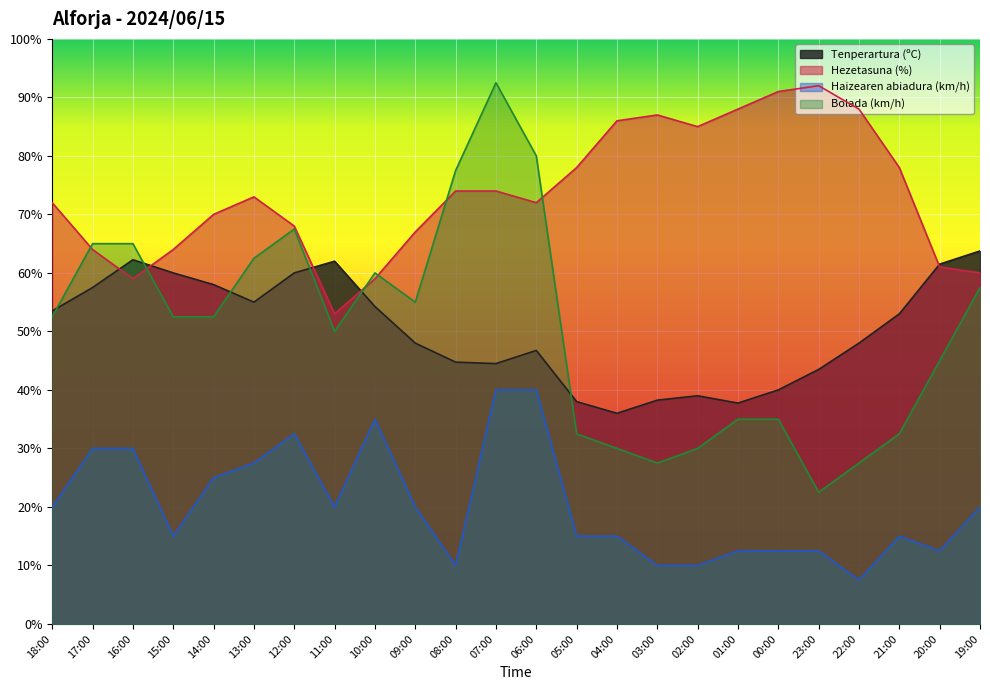

What is the spread (max minus min) of values at 18:00?

52.0